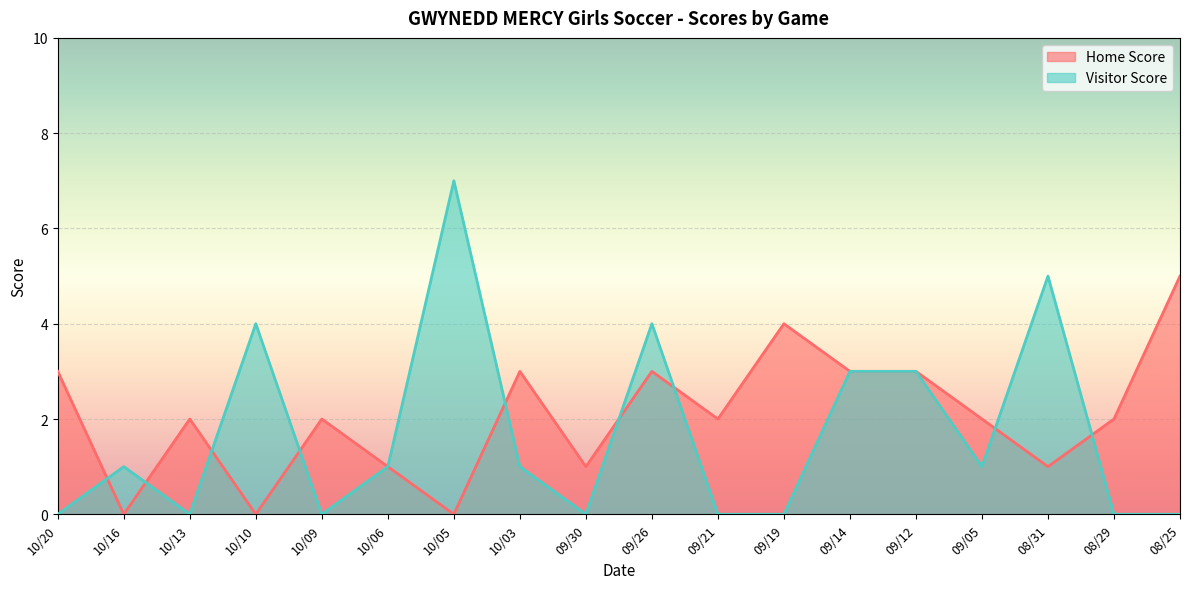

At which label does Visitor Score first exceed 1?

10/10